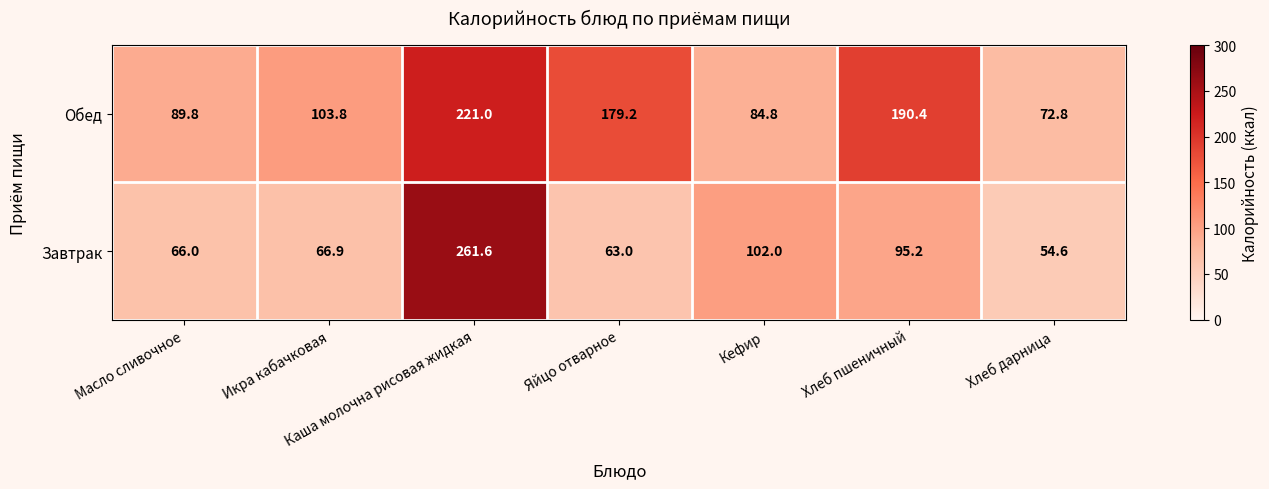

What is the average value of the Завтрак series?

101.3